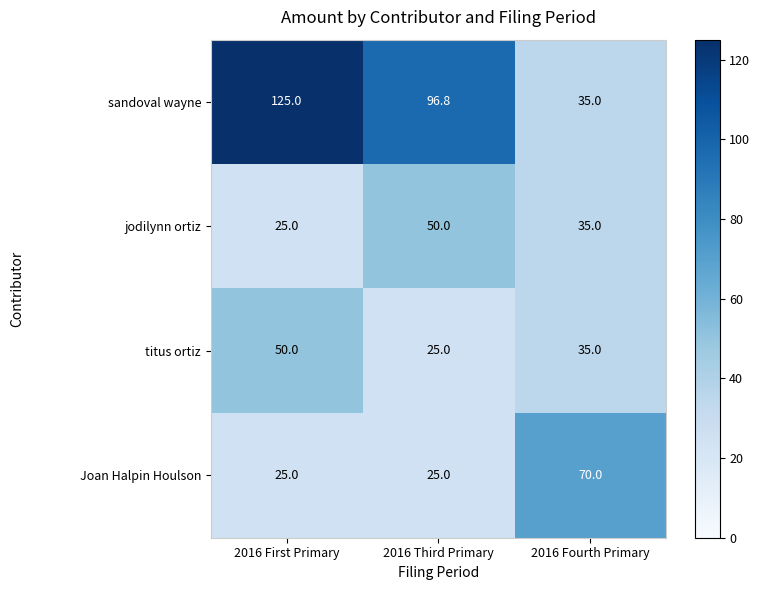

How many categories are shown in the chart?

3